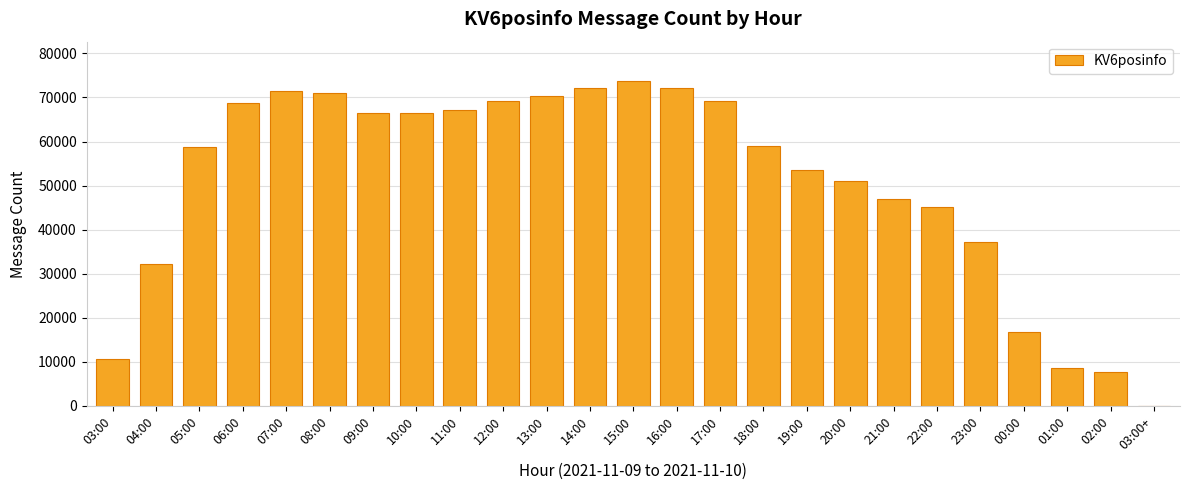

Which label corresponds to the largest value in the chart?

15:00